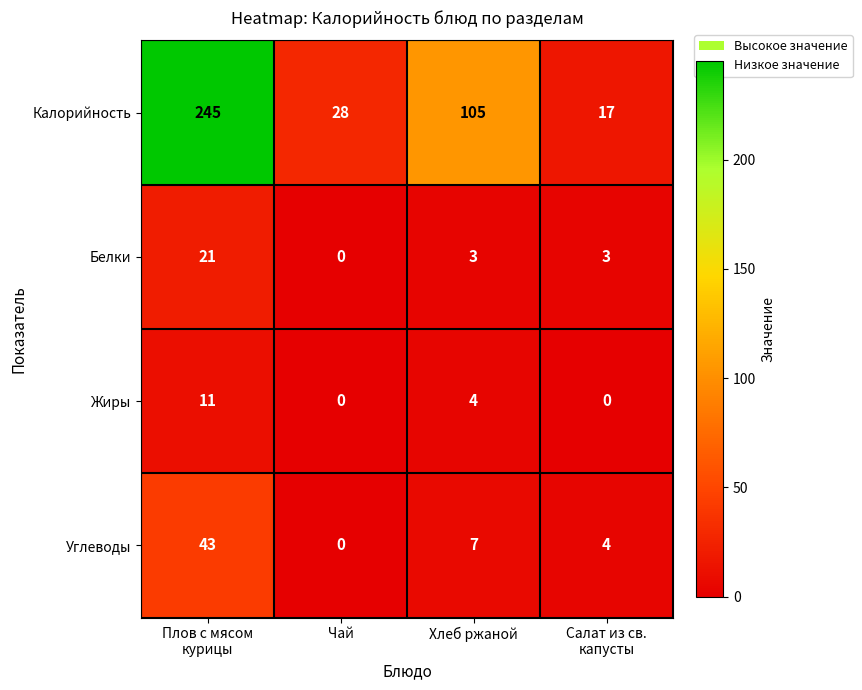

What is the spread (max minus min) of values at Плов с мясом
курицы?

234